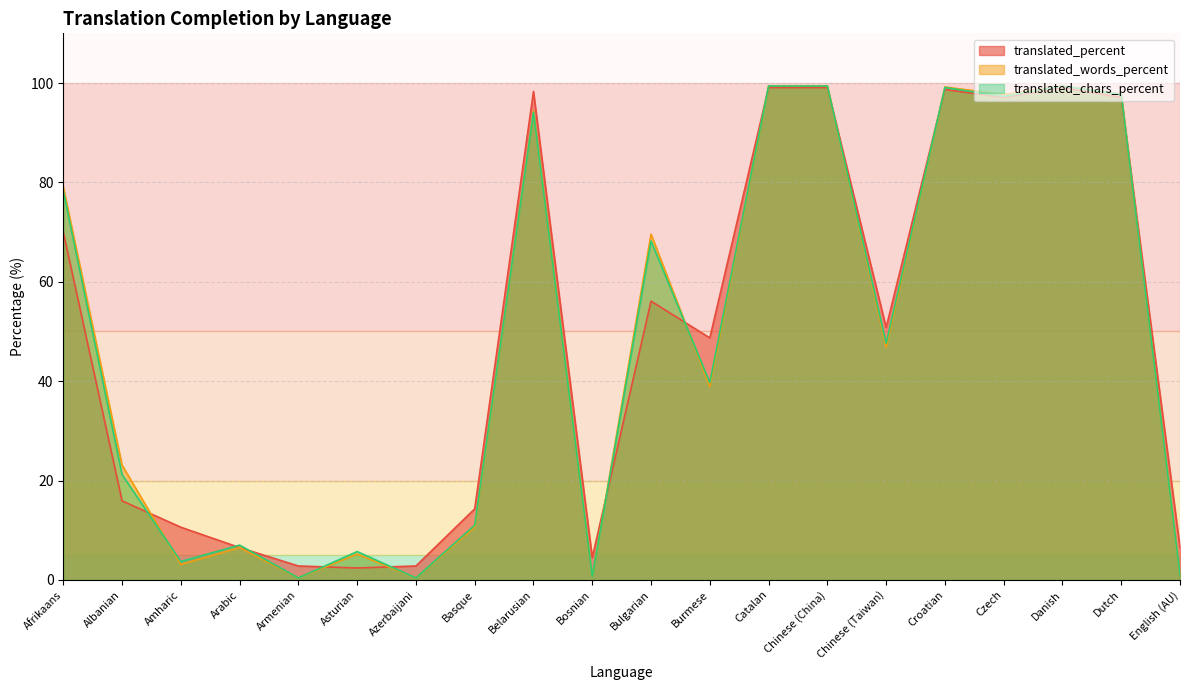

What is the highest value of the translated_percent series?

99.1